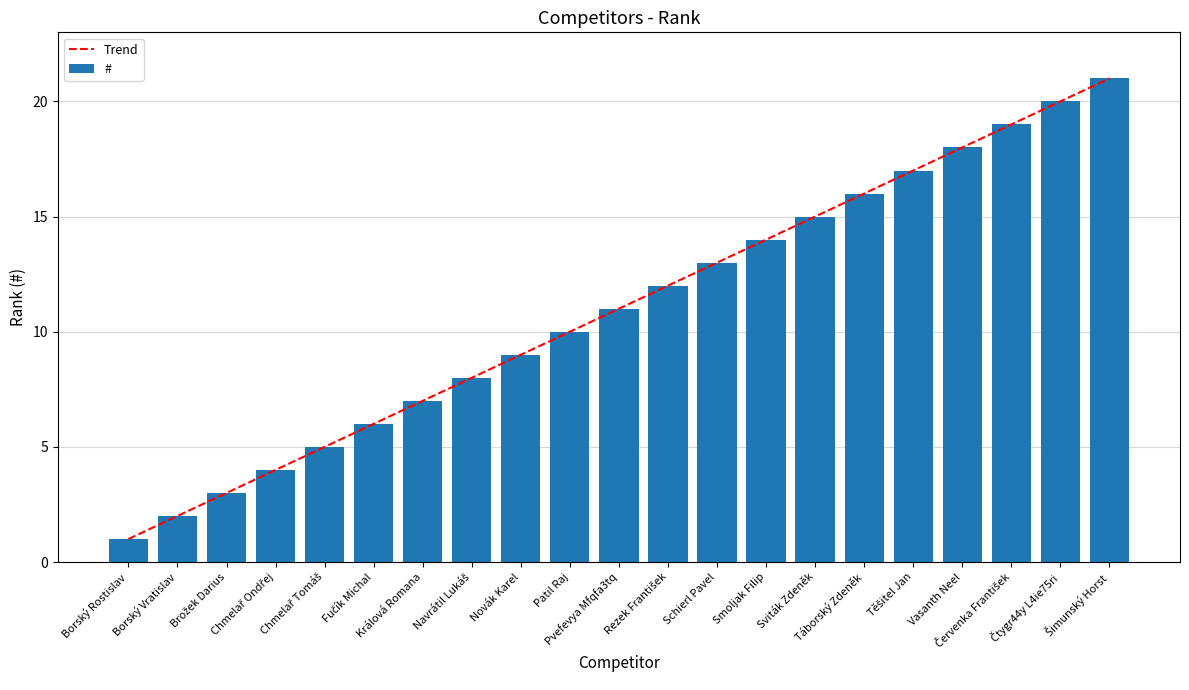

What is the value of the Trend bar at the 4th from the left?

4.0